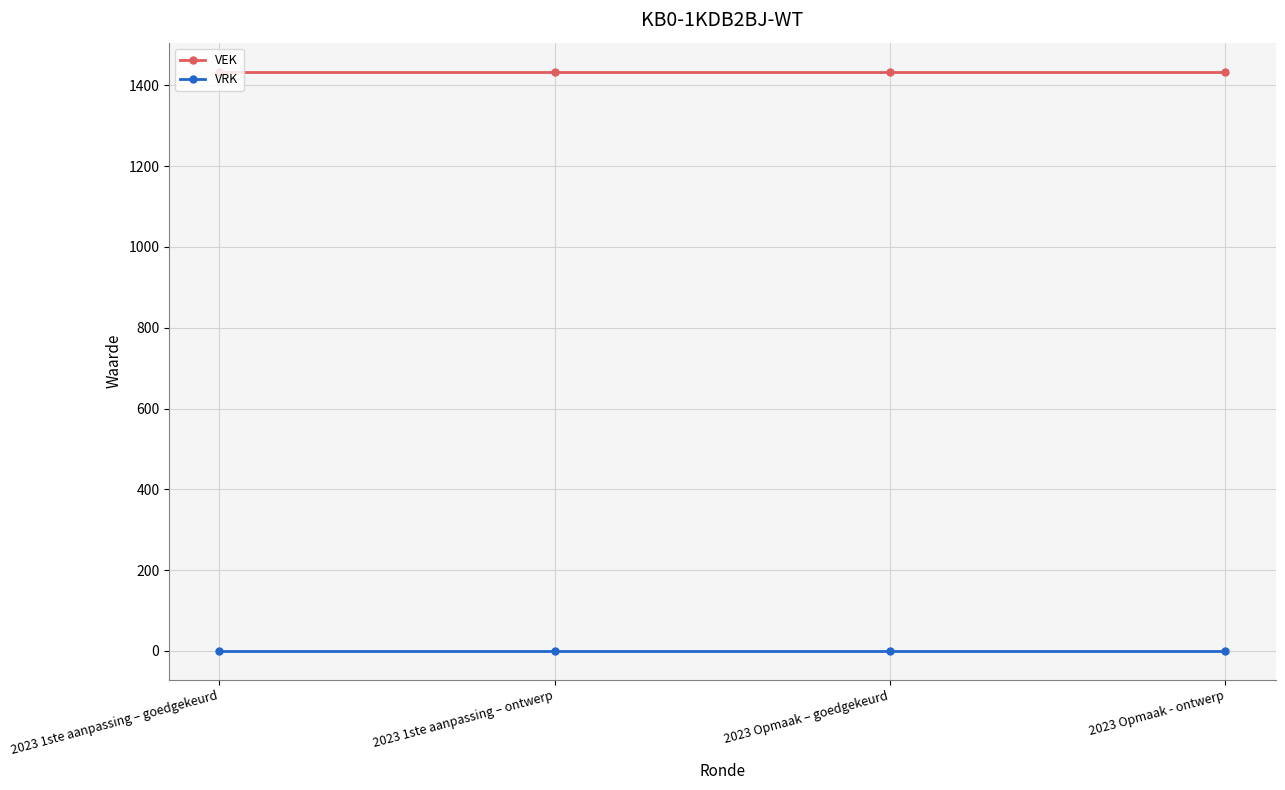

Reading left to right, list all the values displayed in this chart.

VEK: 1434	1434	1434	1434
VRK: 0	0	0	0